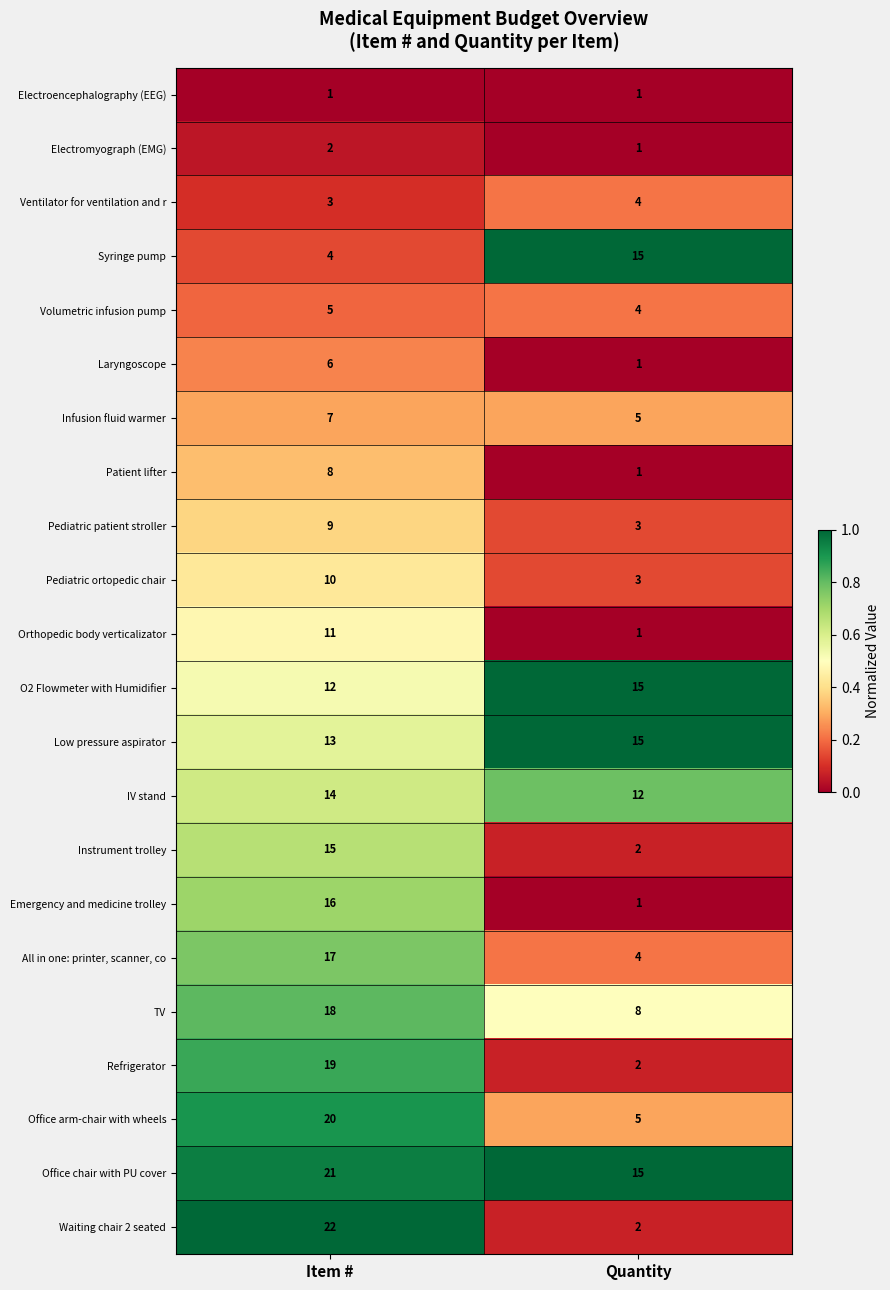

What is the spread (max minus min) of values at Item #?

21